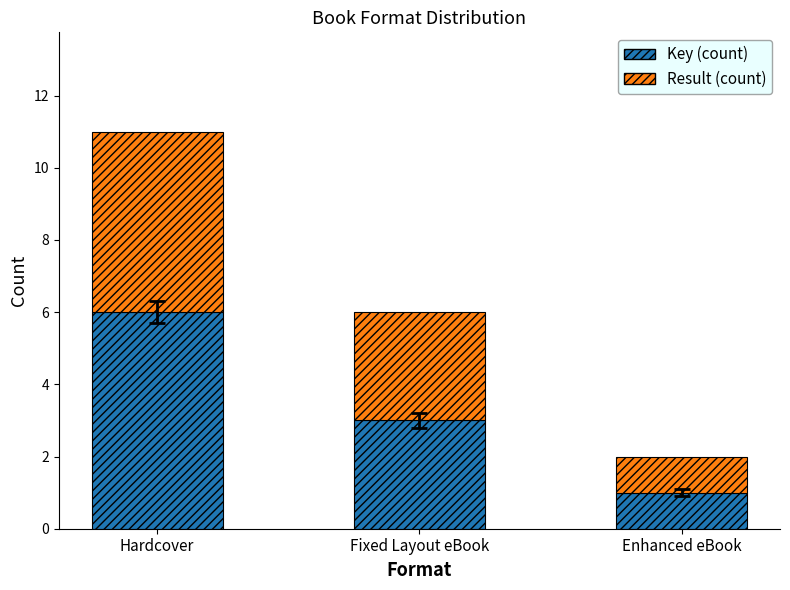

What is the difference between the maximum and minimum values in the Key (count) series?

5